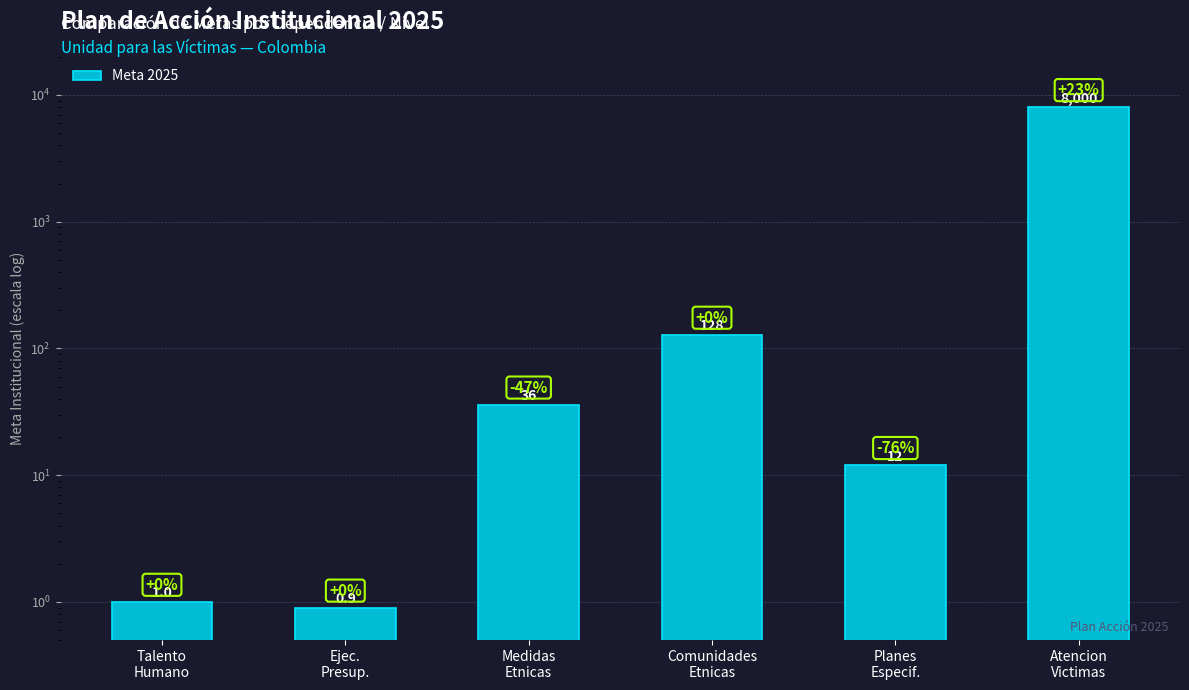

The value at Ejec.
Presup. is 1.3. True or false?

False